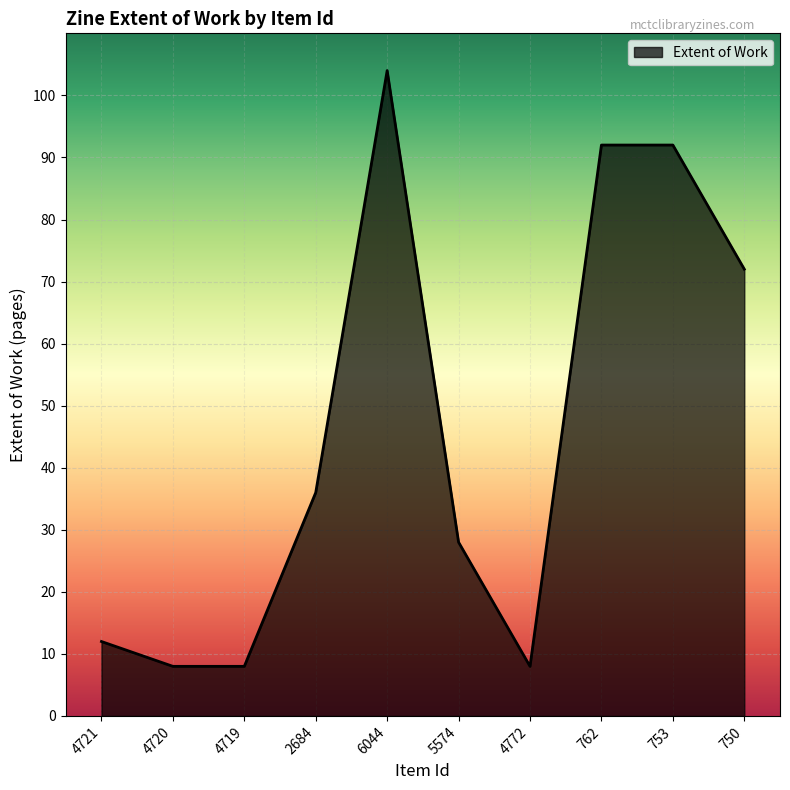

The value at 753 is 162. True or false?

False